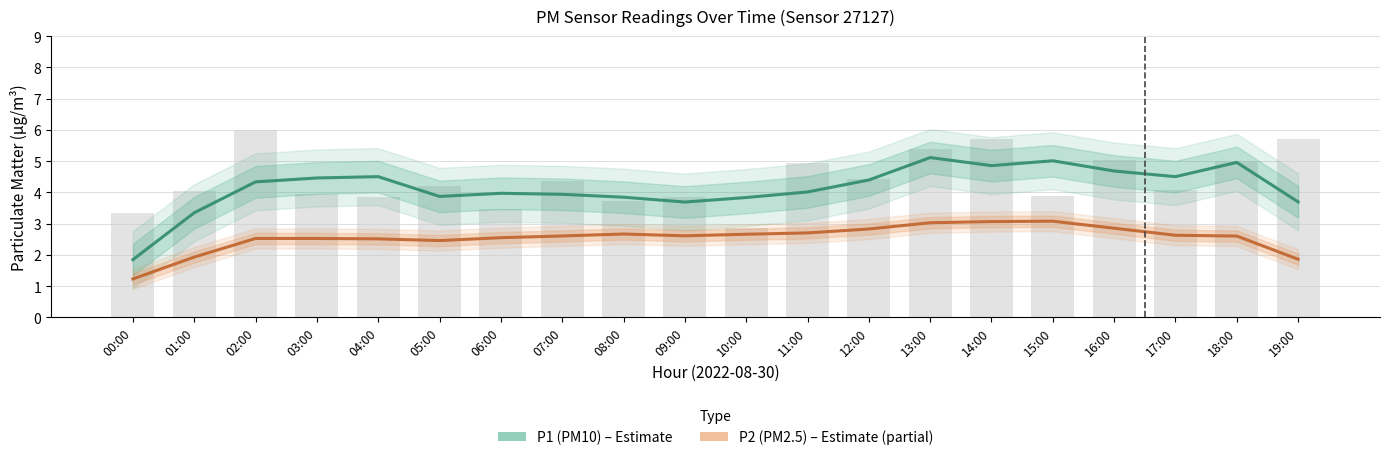

True or false: P1 (PM10) has a value of 6.4 at 07:00.

False